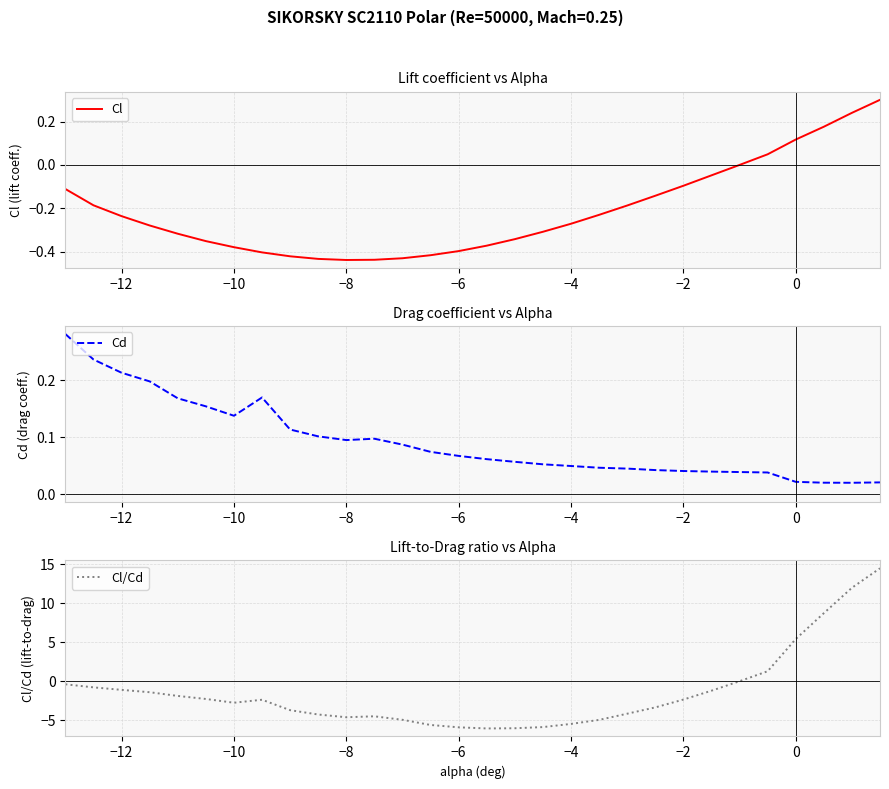

What is the highest value of the Cl series?

0.3